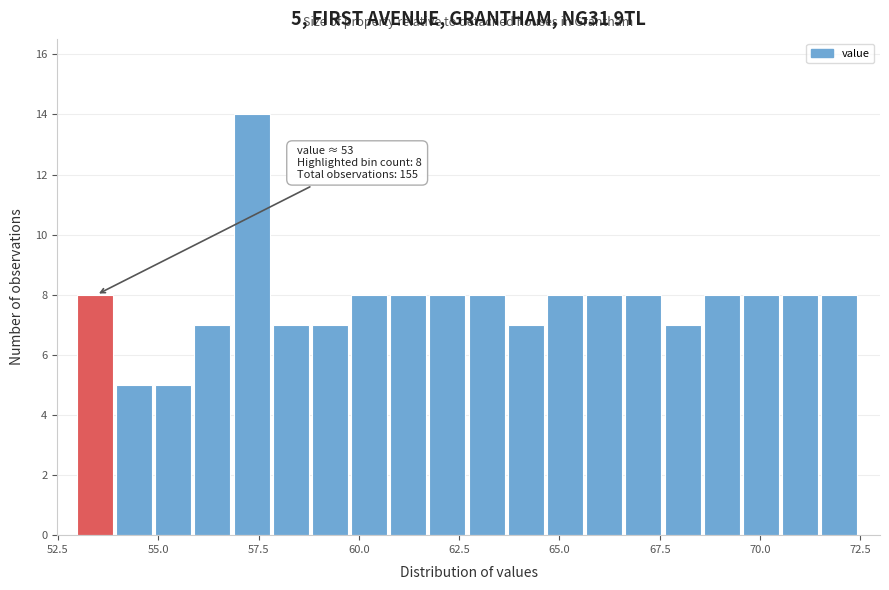

Around what value on the x-axis is the tallest bar? Give the approximate position of its centre, as read against the axis.

57.5